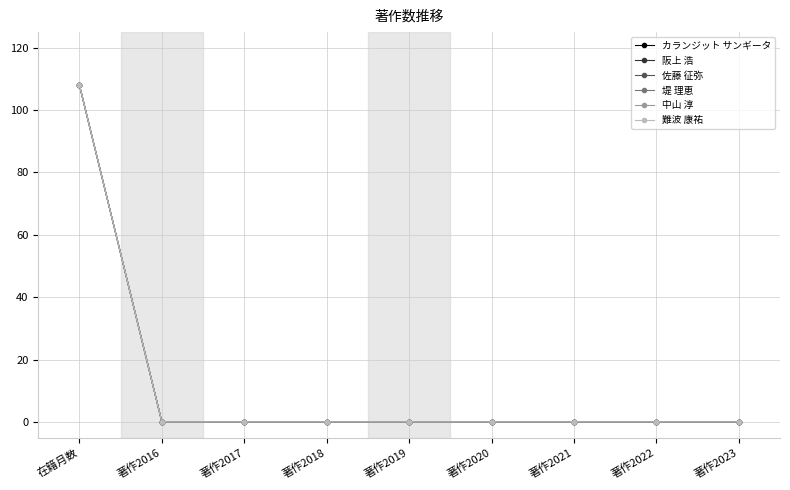

Is this an area chart (filled region under the line)?

No